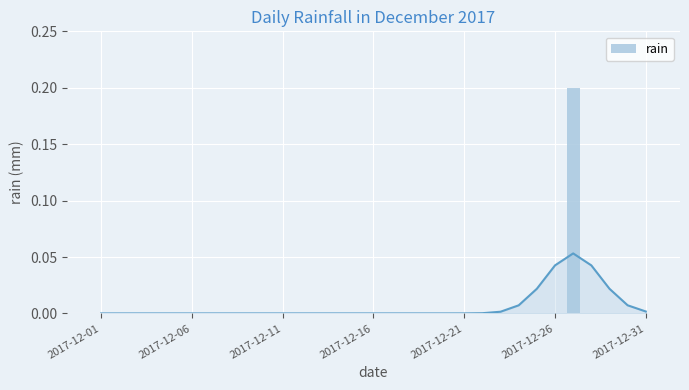

Is it true that the value at 2017-12-31 is 0.1?

False